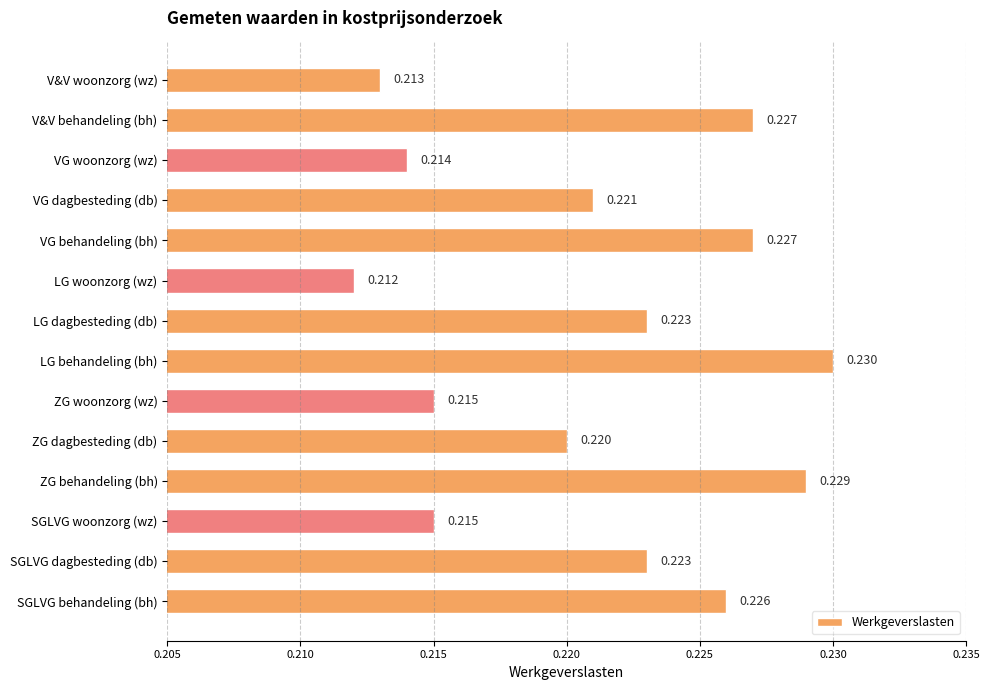

Where is the data nearest to the value 0?

LG woonzorg (wz)